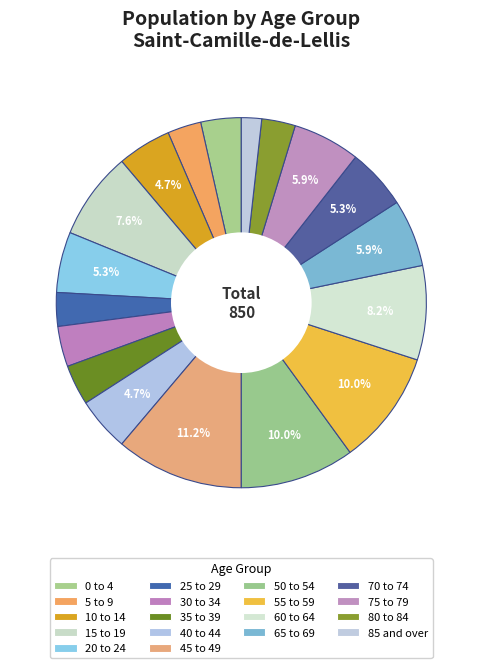

Count the number of slices in the pie.

18